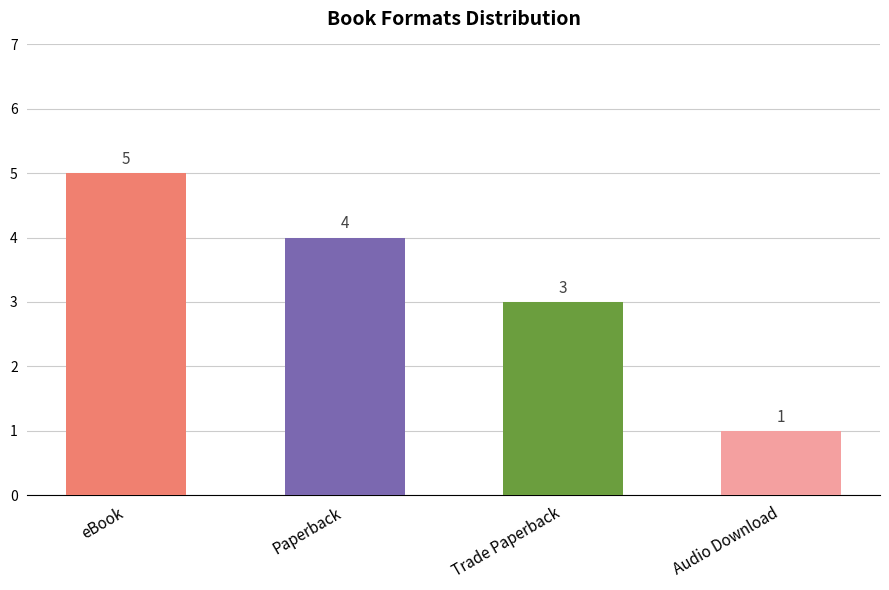

How many values are between 3 and 5?

3